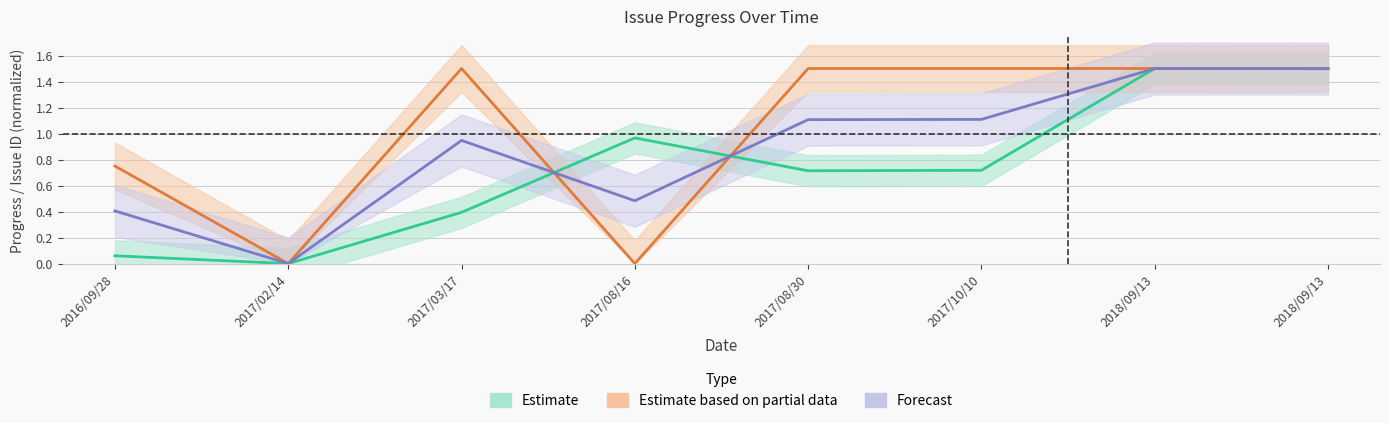

How many categories are shown in the chart?

8